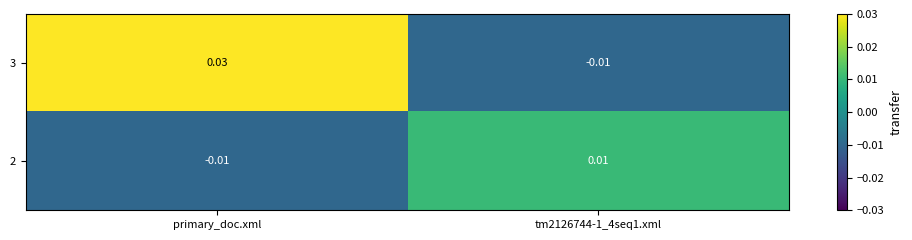

How many values in 3 are above zero?

1